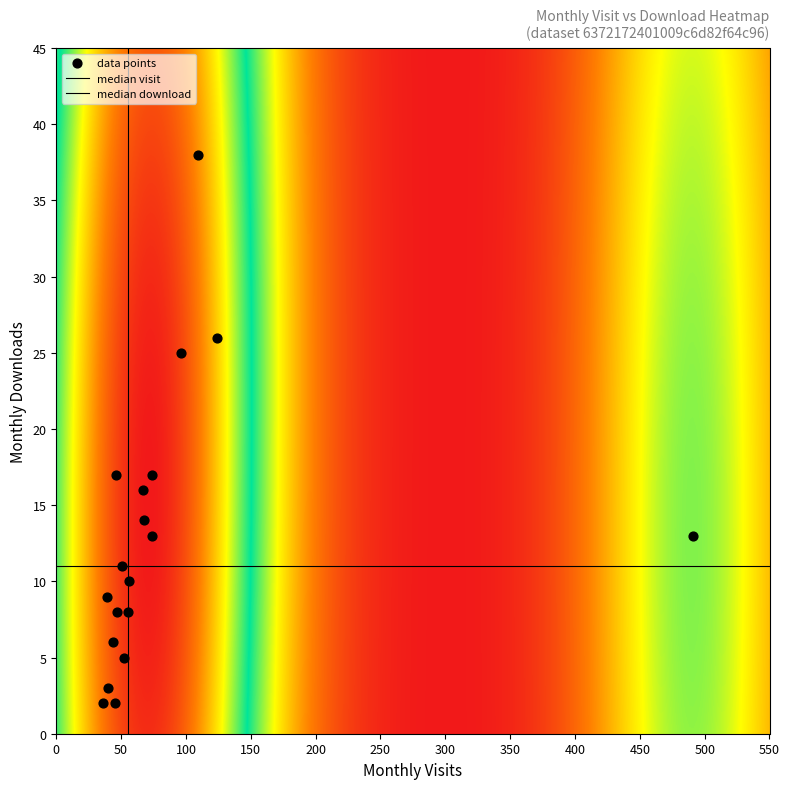

How many points are shown in the scatter plot?

19